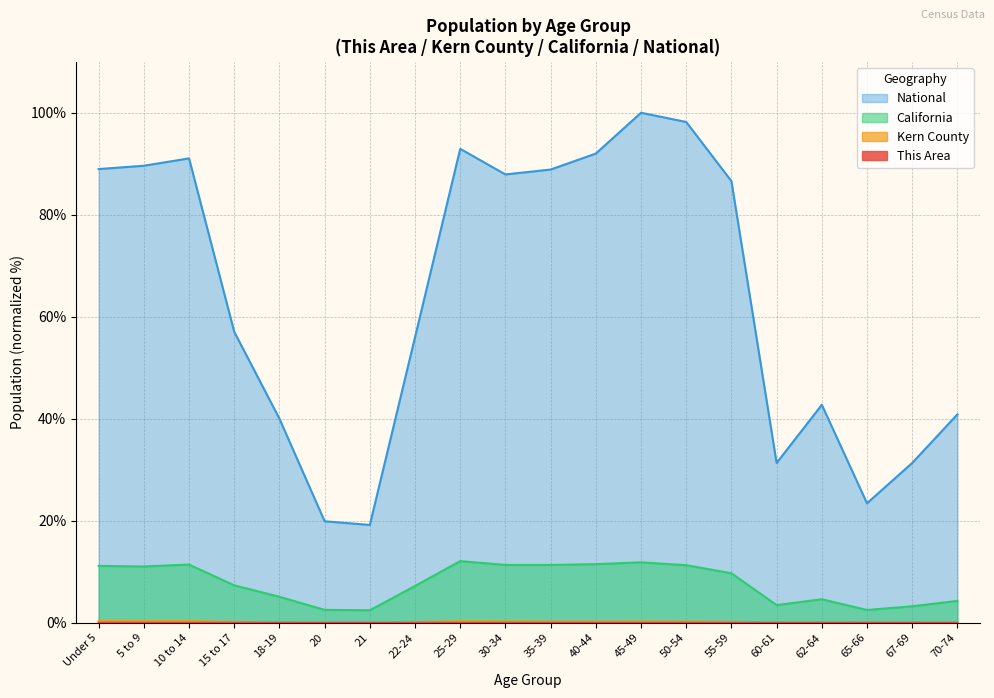

True or false: This Area and National cross at least once.

False